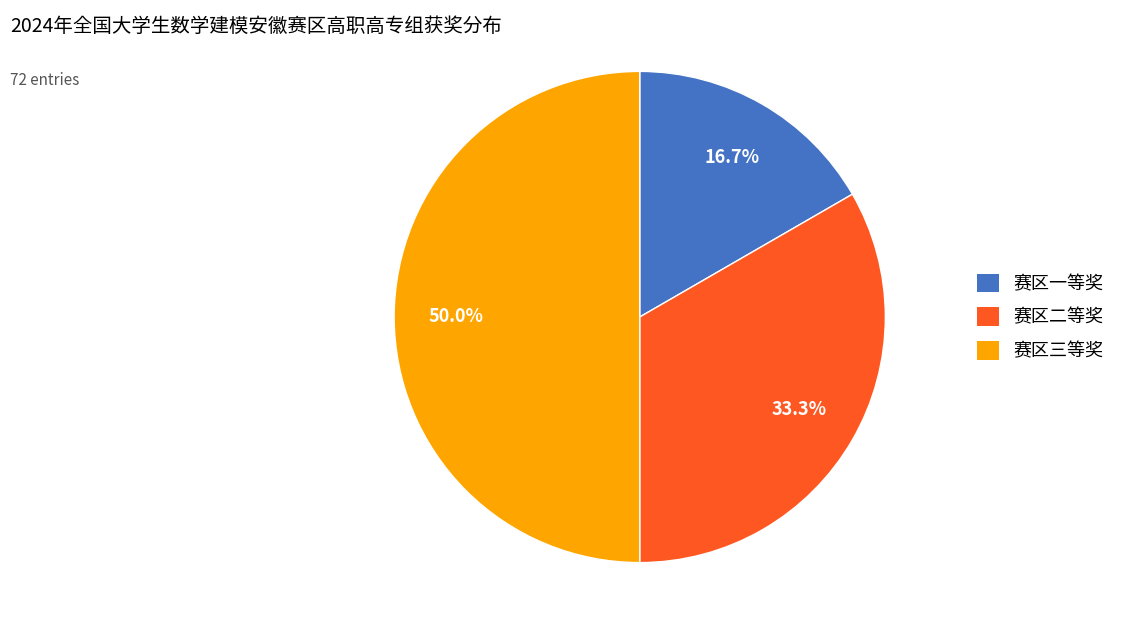

How many segments does this pie chart have?

3